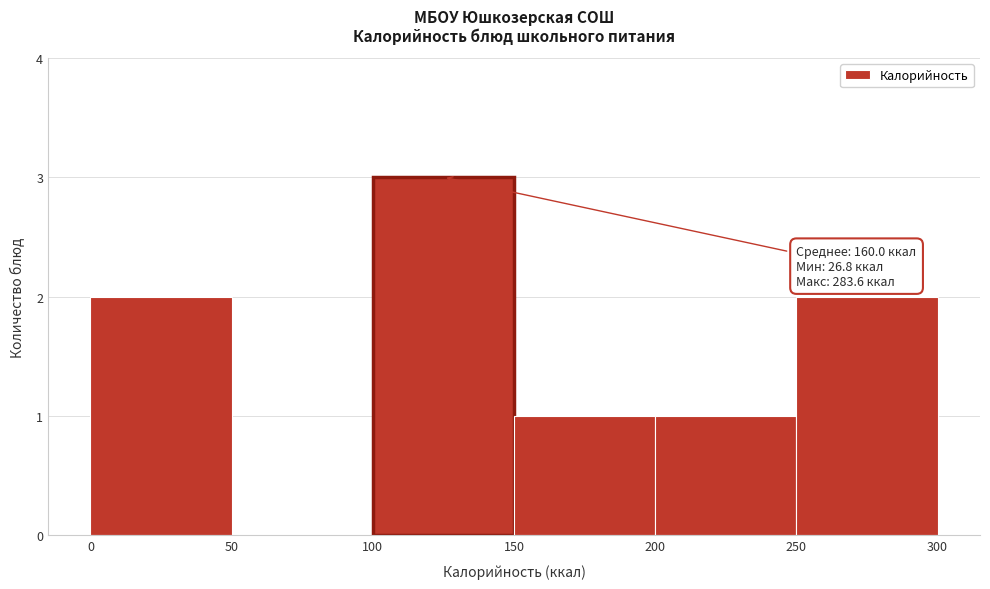

Over which range of the x-axis is the bar tallest?

100 to 150